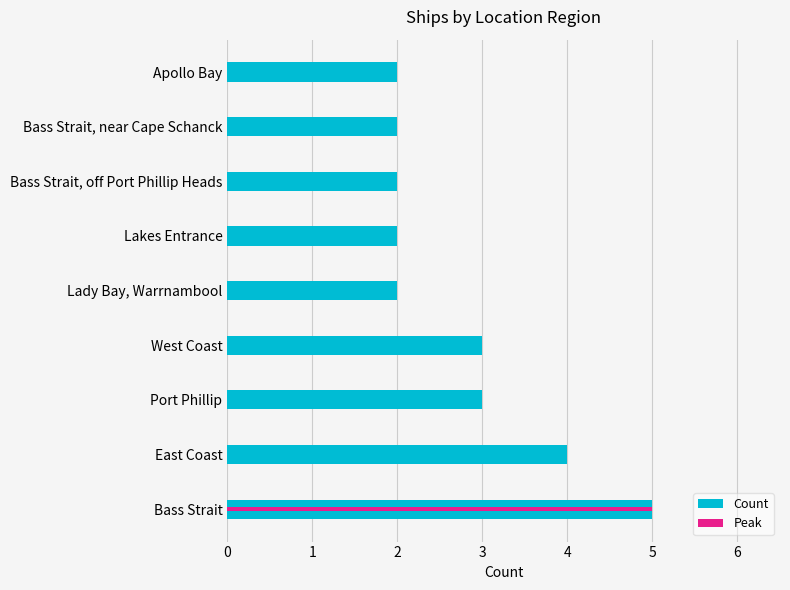

The value at West Coast is 1. True or false?

False